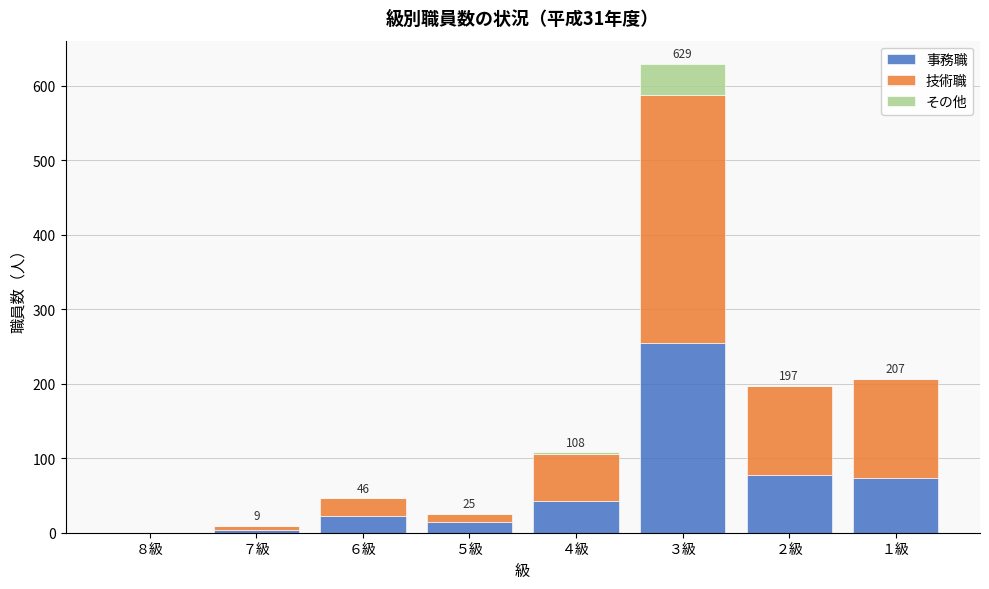

Reading left to right, list the values for the 事務職 series.

８級=0	７級=4	６級=23	５級=15	４級=43	３級=255	２級=77	１級=73